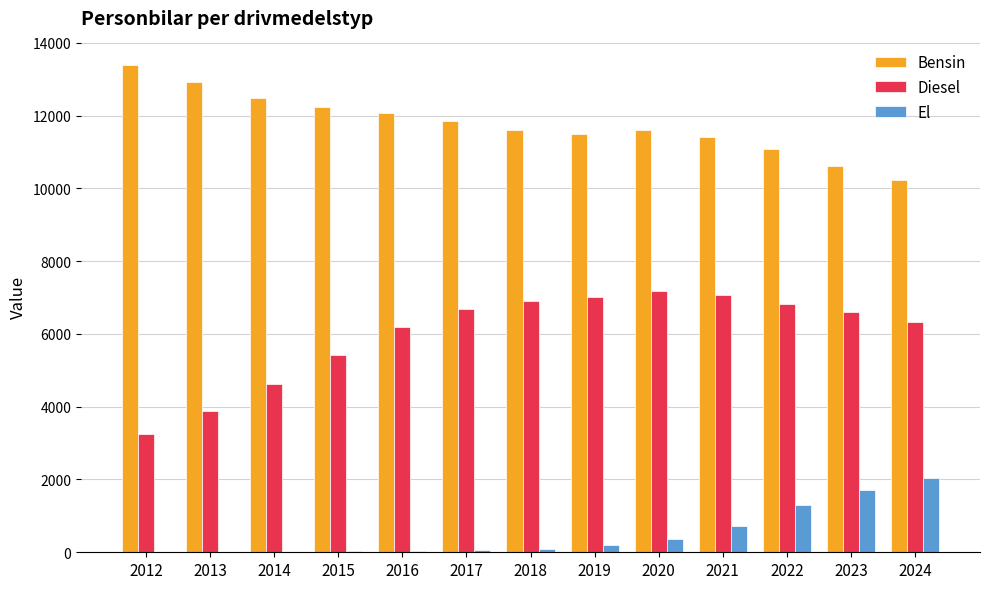

Are the bars grouped side by side (vs. stacked)?

Yes